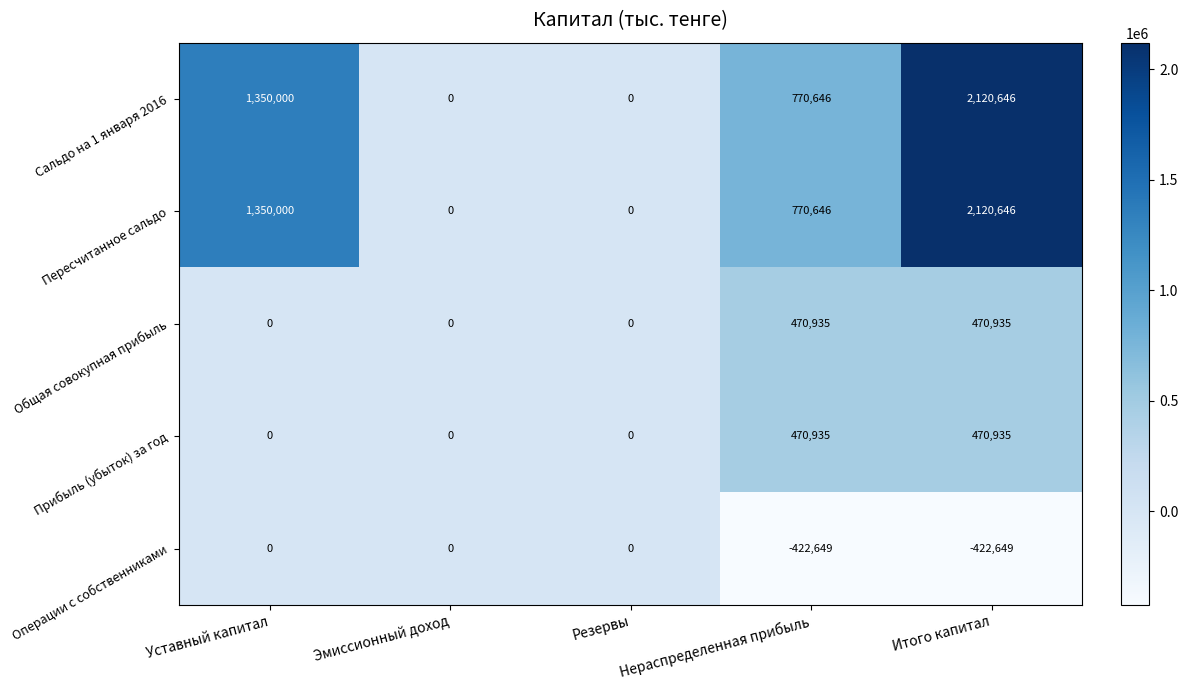

What is the greatest value displayed?

2120646